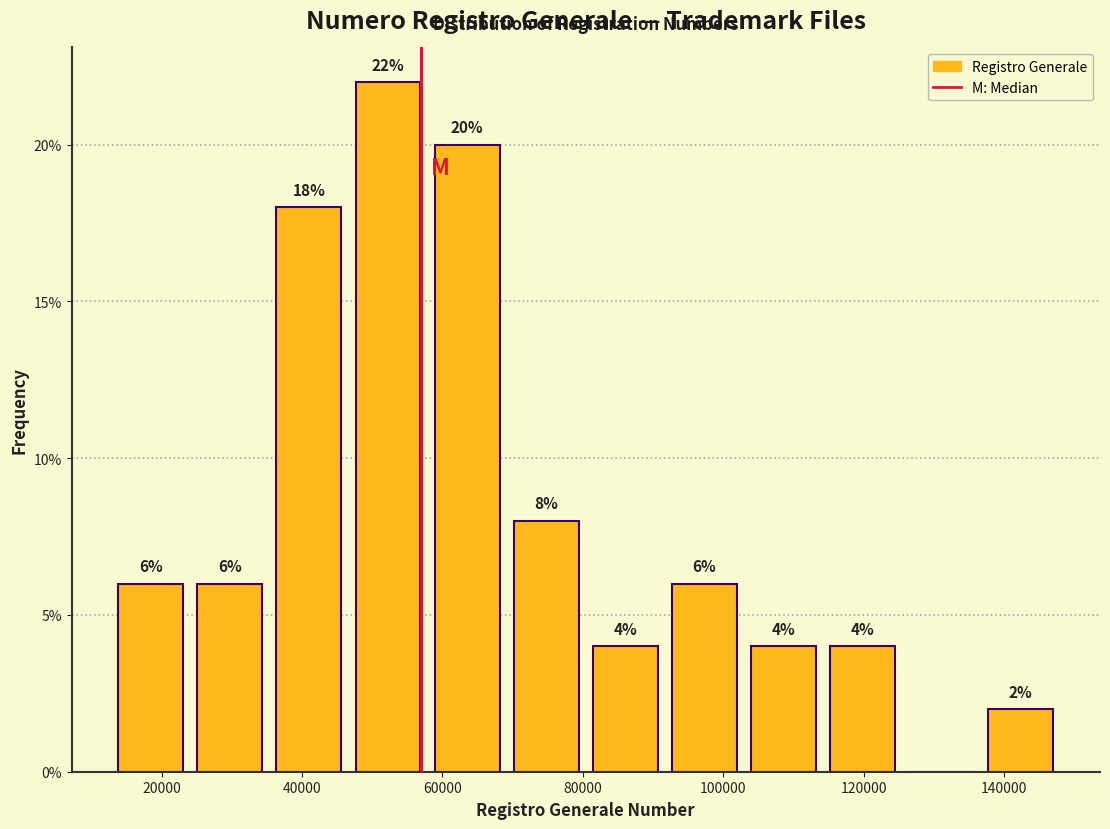

Which range on the x-axis has the tallest bar?

46000 to 58000